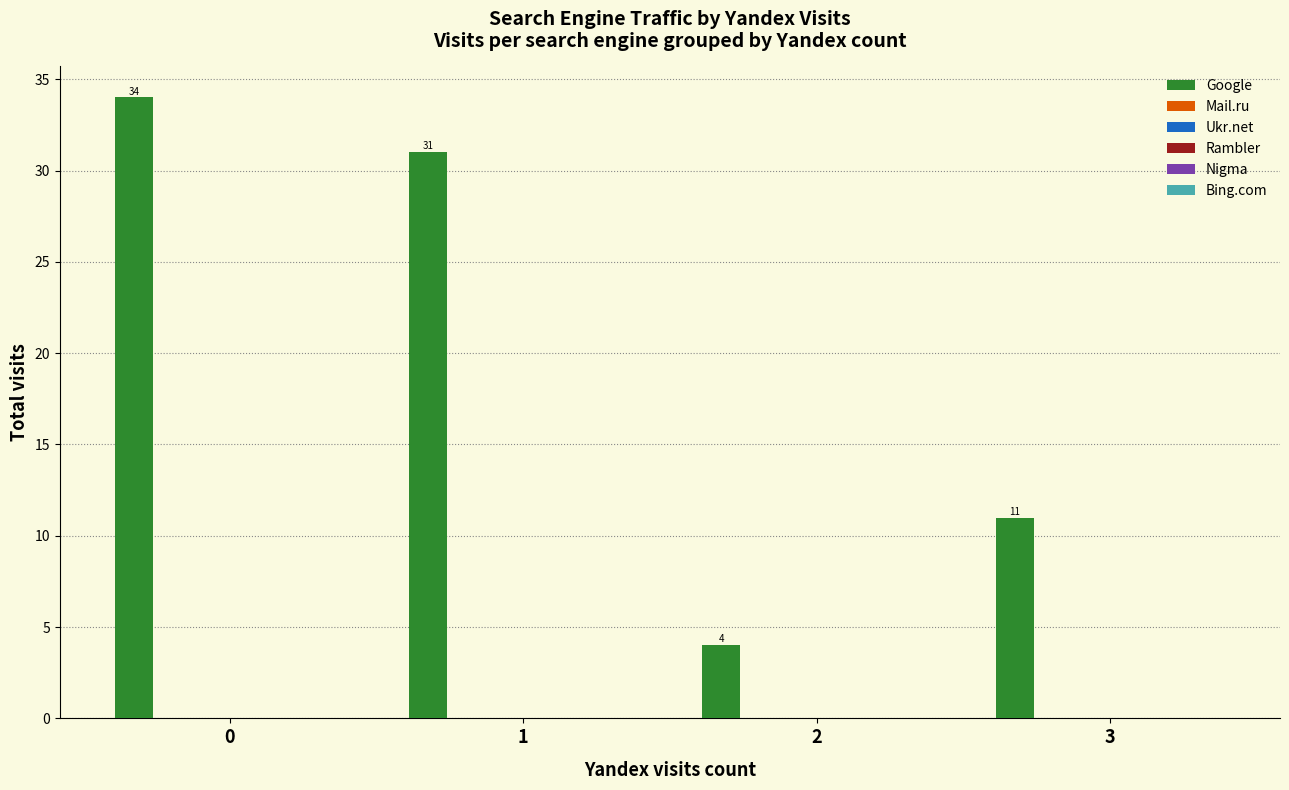

Count the values in the range 11 to 34.

3